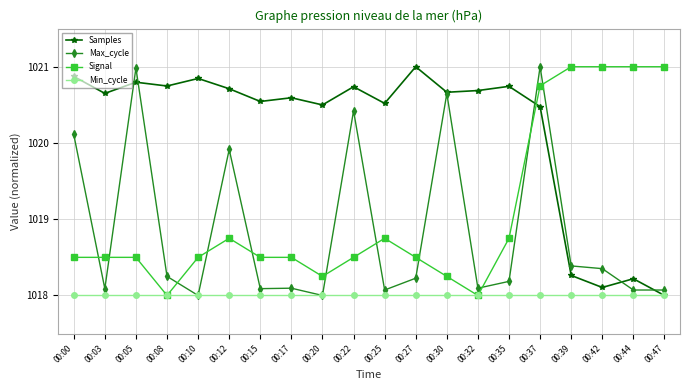

True or false: Min_cycle has a value of 313.4 at 00:15.

False